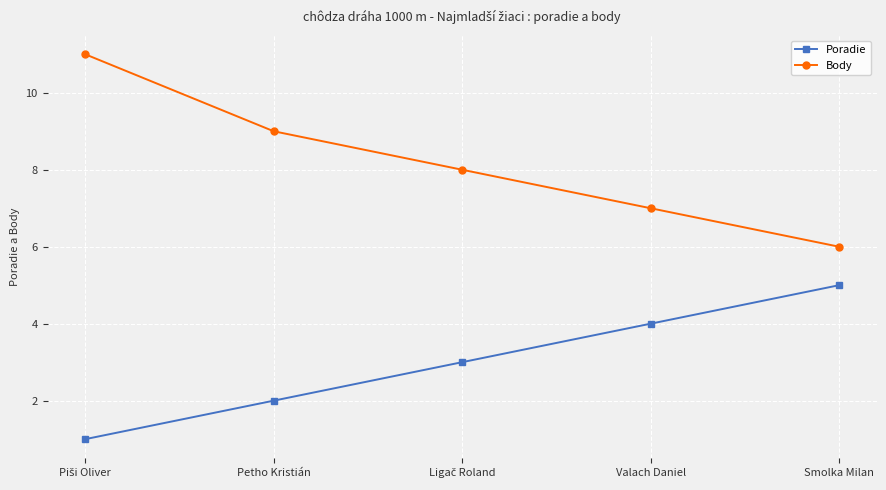

Reading right to left, what are all the values shown in this chart?

Poradie: 5	4	3	2	1
Body: 6	7	8	9	11